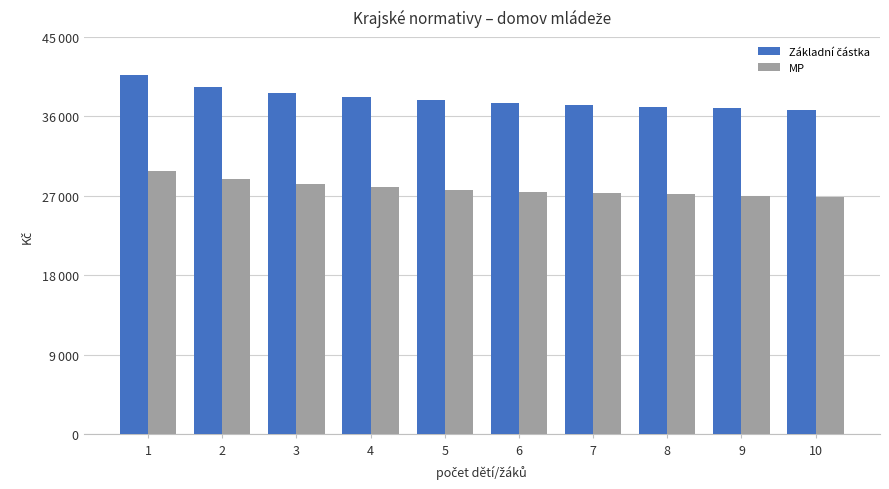

True or false: Základní částka has a value of 37289 at 7.

True